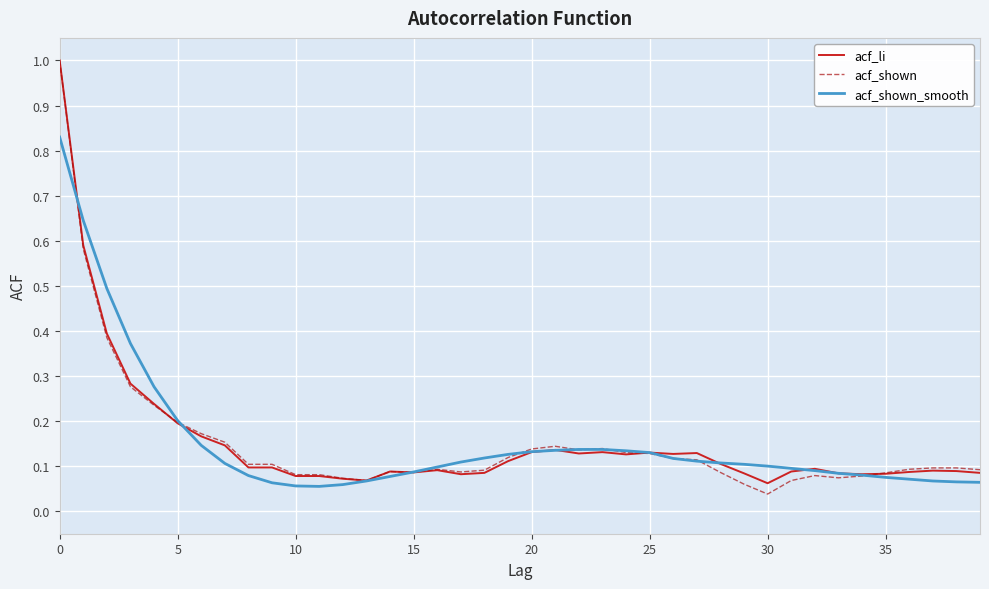

At how many categories does at least one series exceed 0?

40